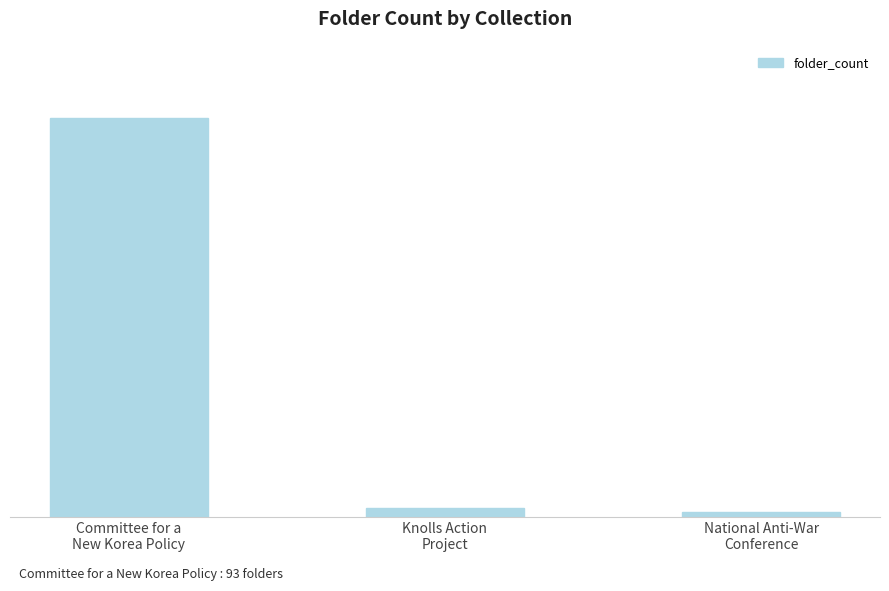

Reading left to right, transcribe all the data shown in this chart.

Committee for a
New Korea Policy=93	Knolls Action
Project=2	National Anti-War
Conference=1